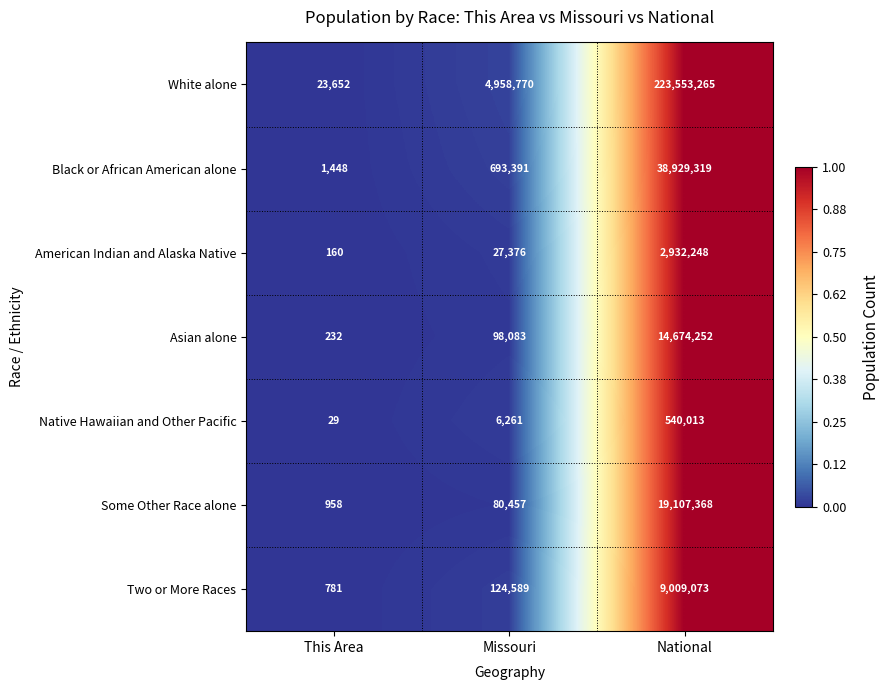

Reading left to right, extract all data points from this chart.

White alone: 23652	4958770	223553265
Black or African American alone: 1448	693391	38929319
American Indian and Alaska Native: 160	27376	2932248
Asian alone: 232	98083	14674252
Native Hawaiian and Other Pacific: 29	6261	540013
Some Other Race alone: 958	80457	19107368
Two or More Races: 781	124589	9009073